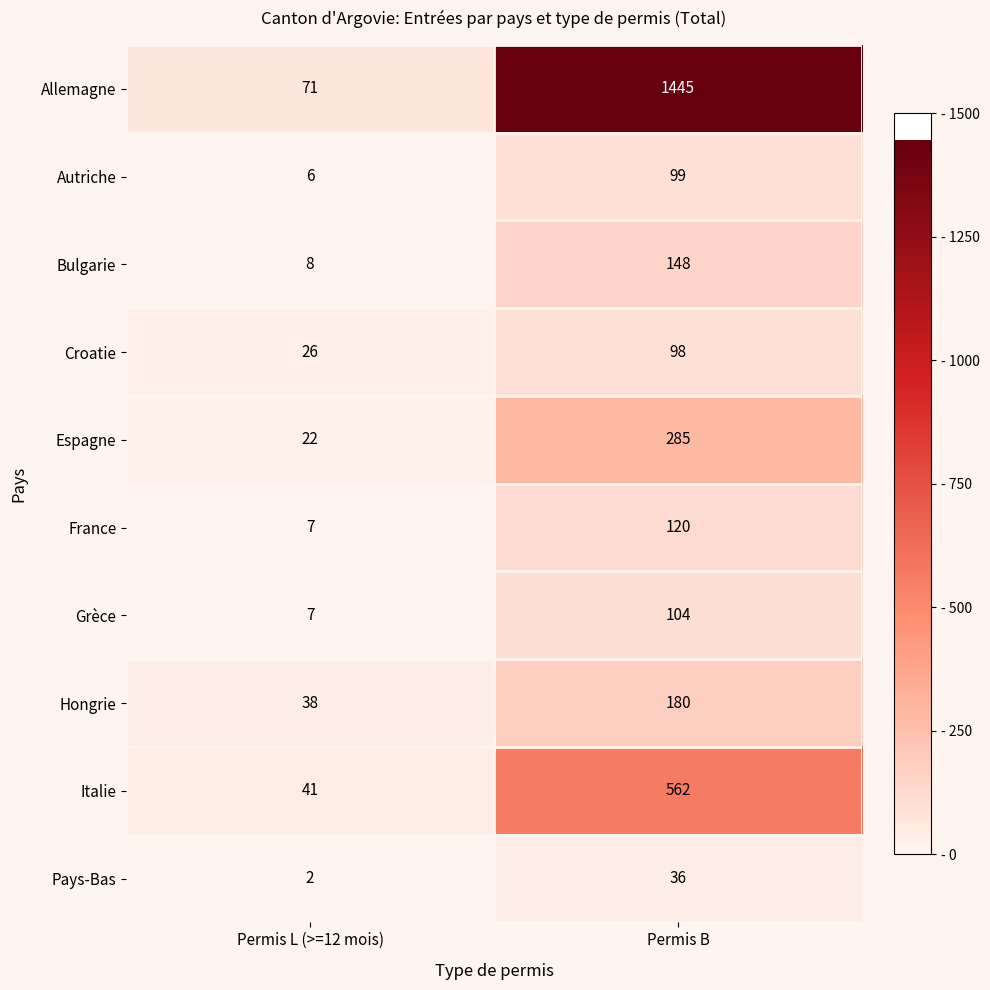

What value does the Allemagne series have at Permis L (>=12 mois), to the nearest 50?

50